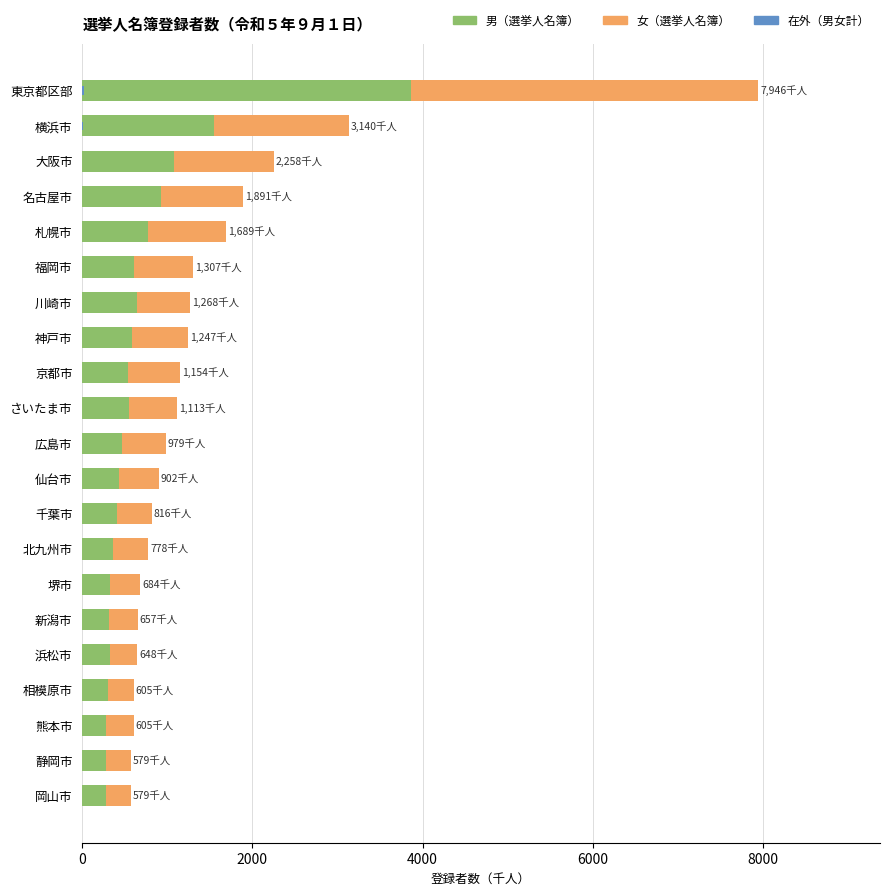

What are all the series names shown in the legend?

男（選挙人名簿）, 女（選挙人名簿）, 在外（男女計）